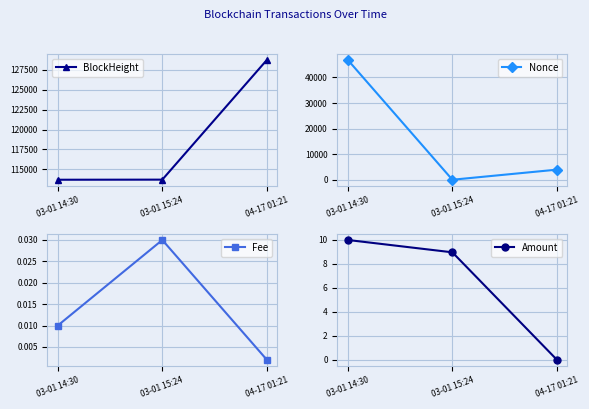

What is the label of the 1st point from the right?

04-17 01:21